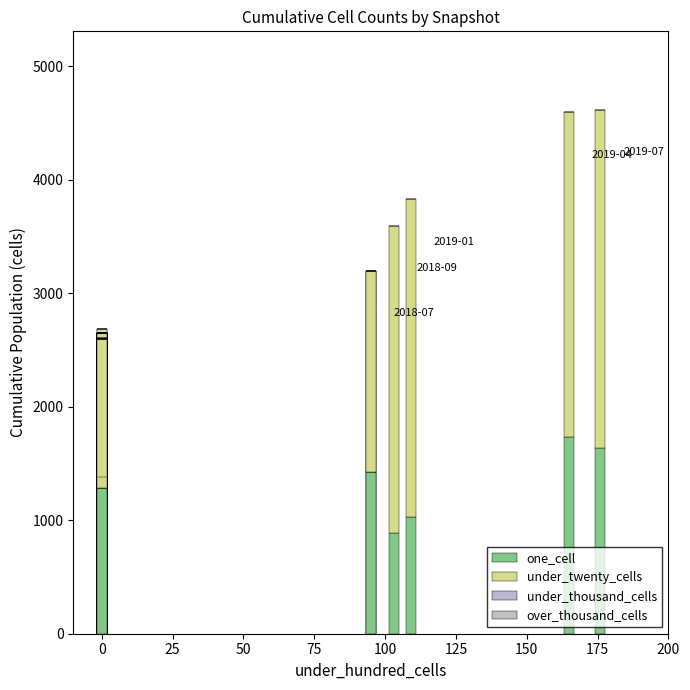

Are the bars horizontal?

No